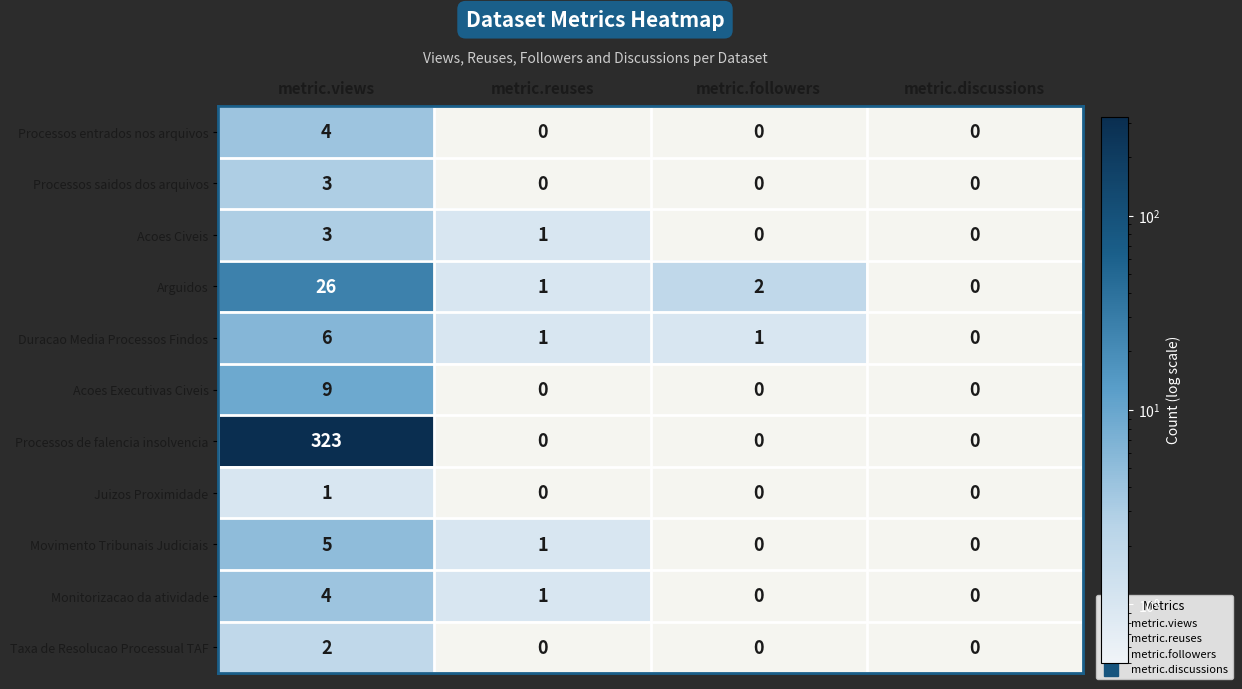

How many data points in Monitorizacao da atividade are less than 1?

2